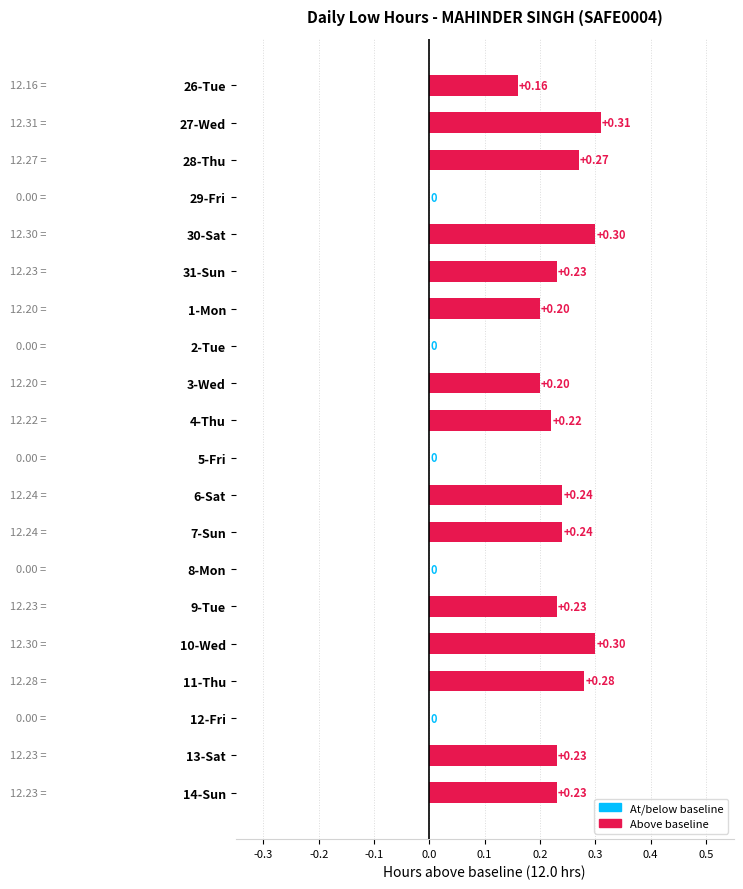

What is the greatest value displayed?

0.3